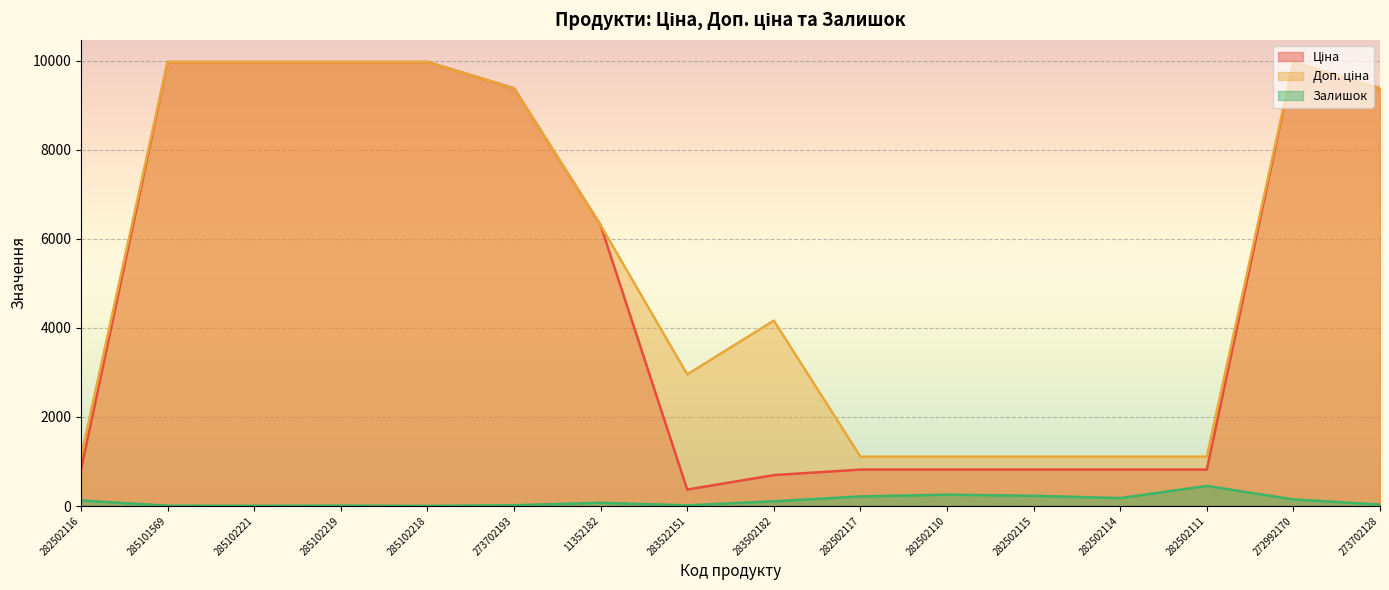

List the labels in order of Ціна value, largest first.

285101569, 285102221, 285102219, 285102218, 272992170, 273702193, 273702128, 11352182, 282502116, 282502117, 282502110, 282502115, 282502114, 282502111, 283502182, 283522151